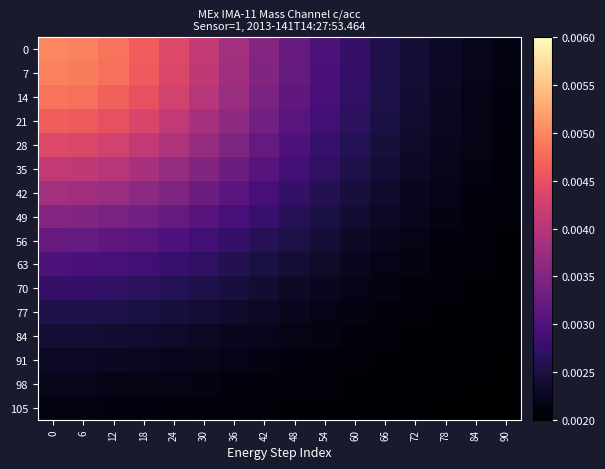

Which has a higher value, 66 or 6?

6